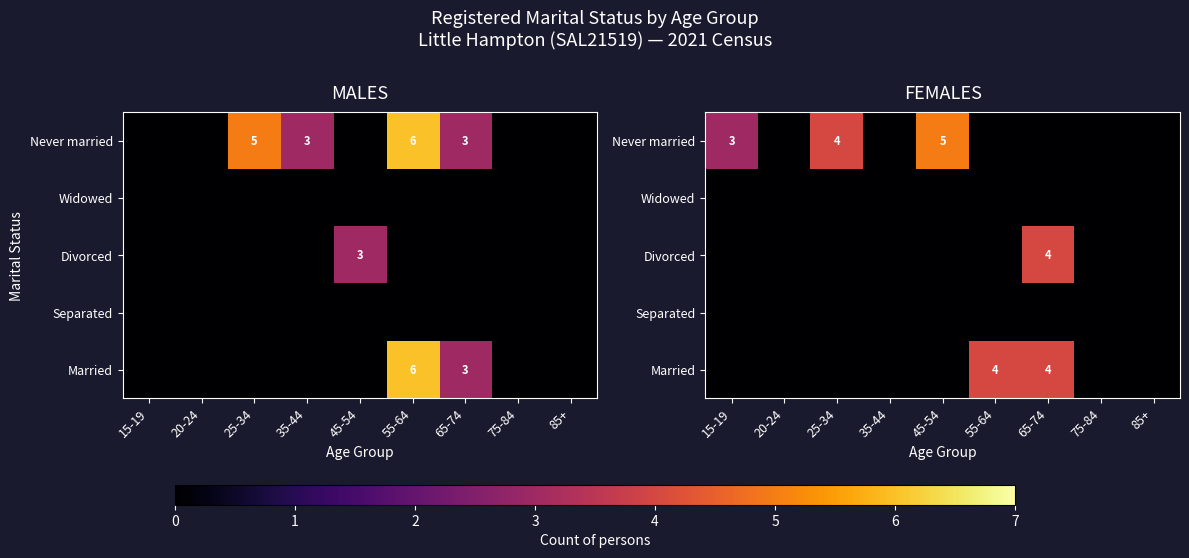

The Married series shows 1 at 15-19. True or false?

False